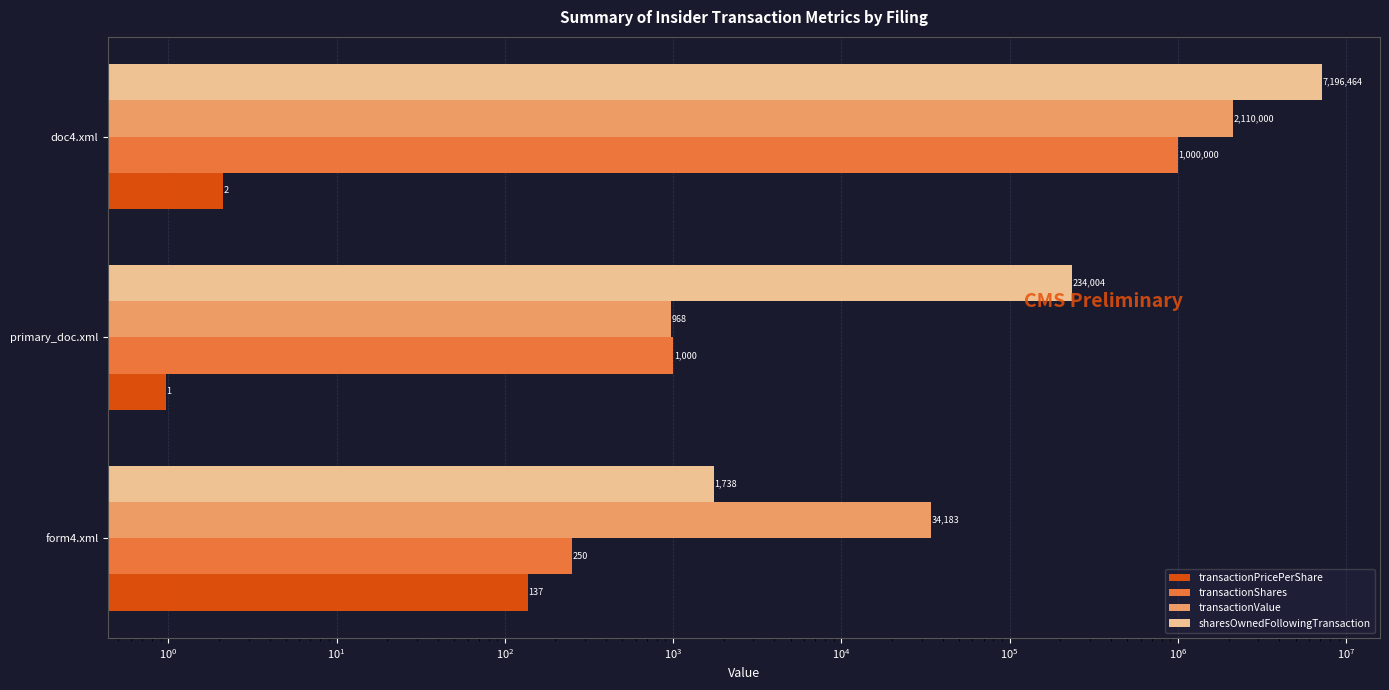

What is the difference between the maximum and second lowest values in the transactionValue series?

2075817.0